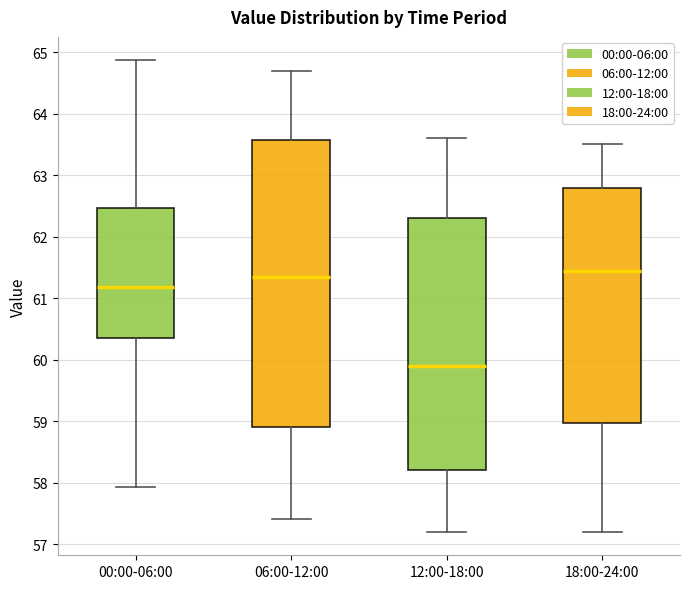

Where does the upper whisker of the box for 06:00-12:00 end on the y-axis? The values are not printed on the chart, so give them approximately, as read against the axis.

64.7